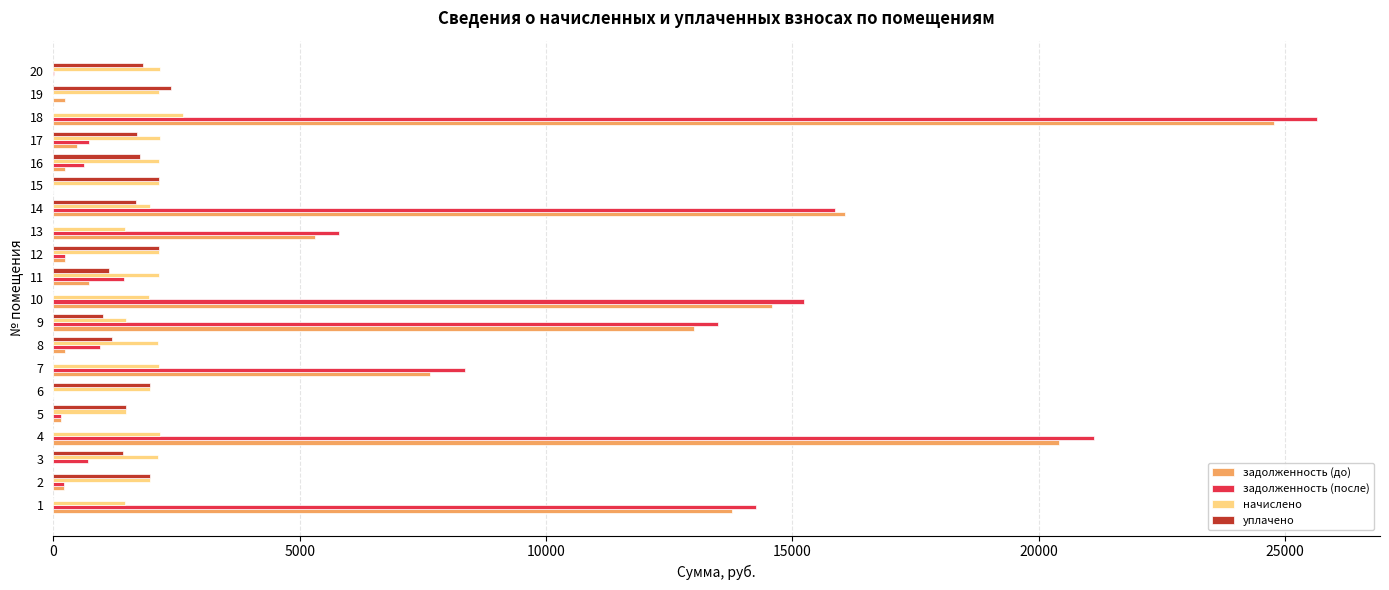

The value of уплачено at 4 is 0.0. True or false?

True